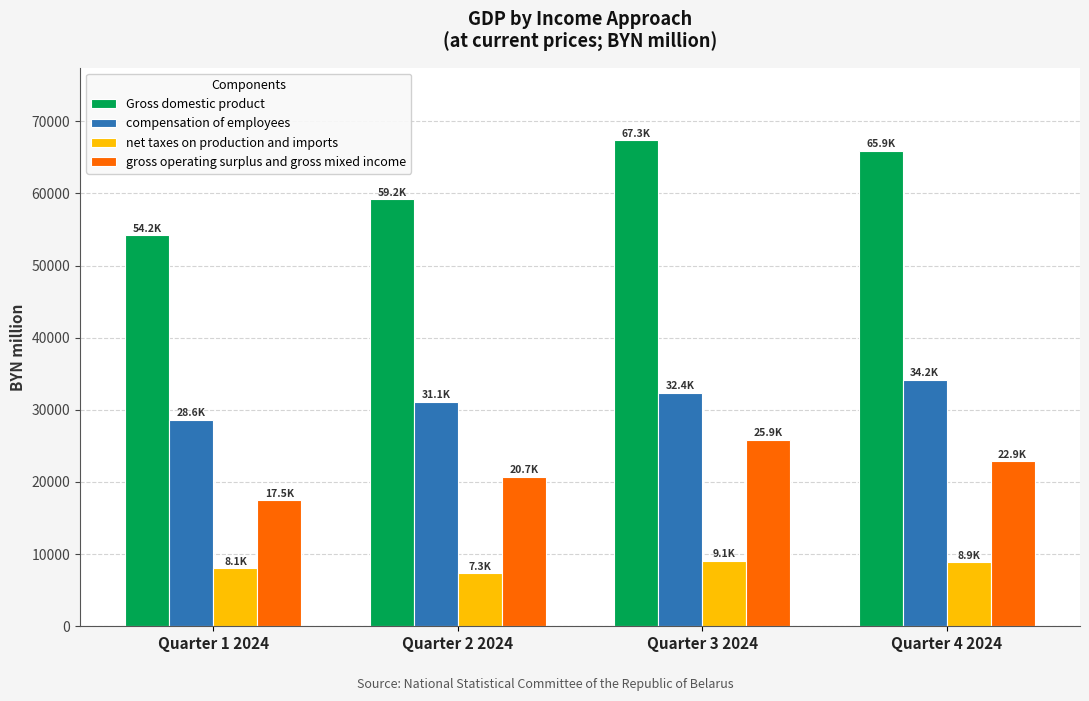

At how many categories does at least one series exceed 46463?

4